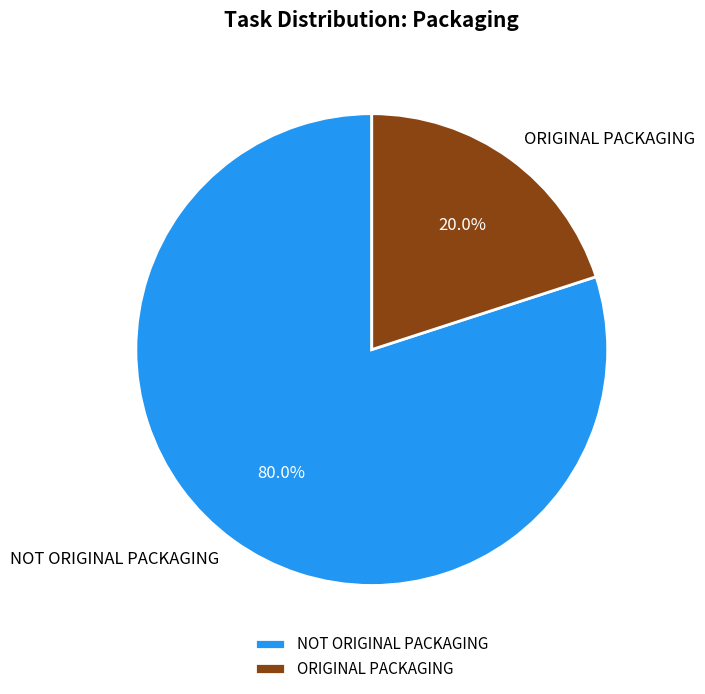

Combined, do ORIGINAL PACKAGING and NOT ORIGINAL PACKAGING account for over 50%?

Yes